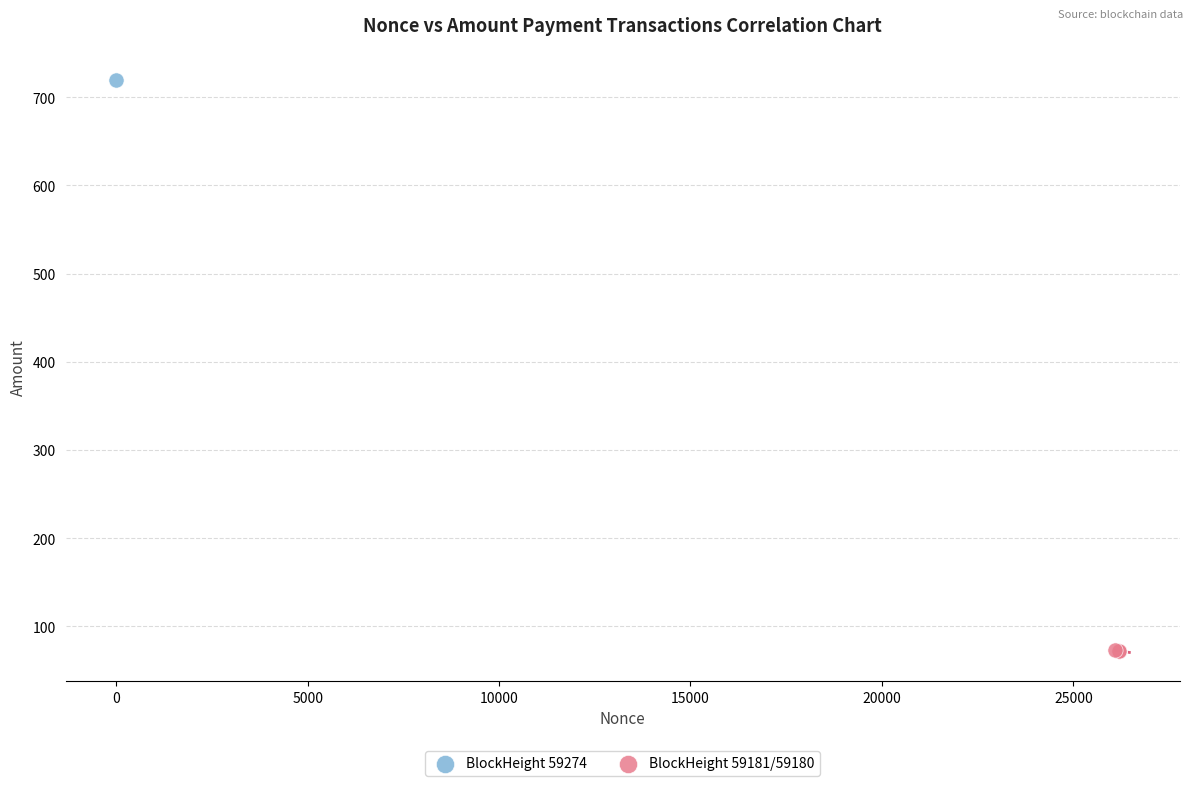

What are all the series names shown in the legend?

BlockHeight 59274, BlockHeight 59181/59180